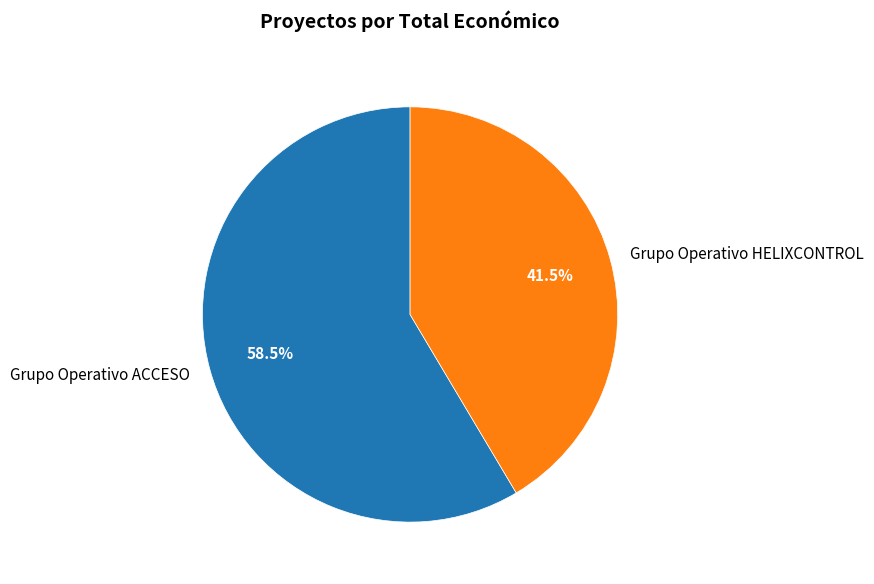

What is the ratio of the value at Grupo Operativo HELIXCONTROL to the value at Grupo Operativo ACCESO?

0.7